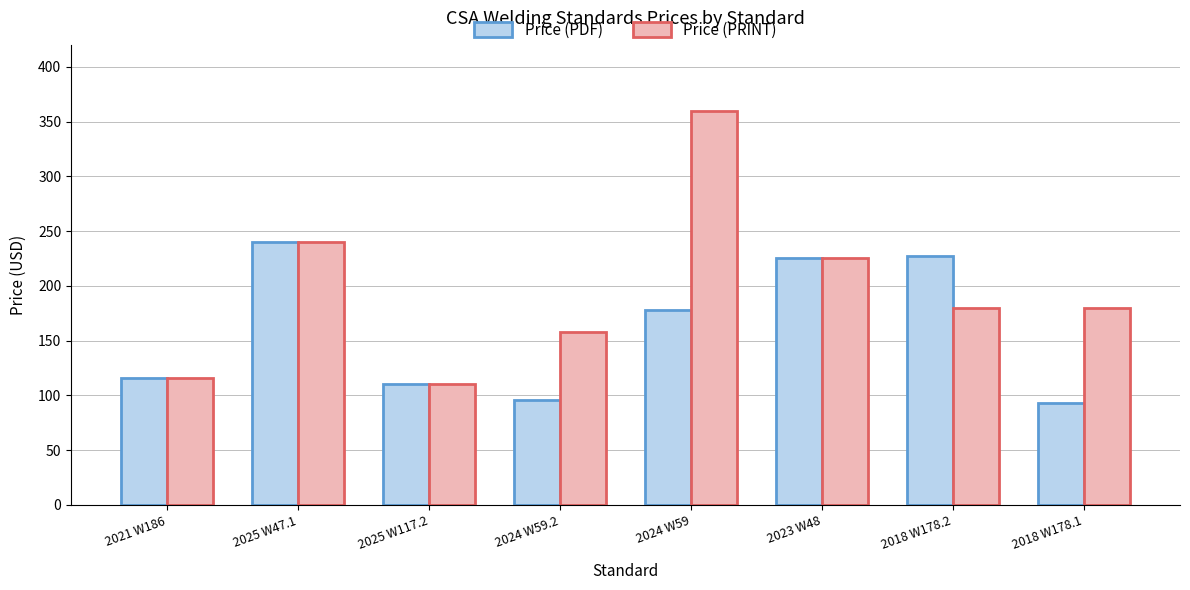

What is the difference between the Price (PDF) values at 2025 W47.1 and 2024 W59.2?

144